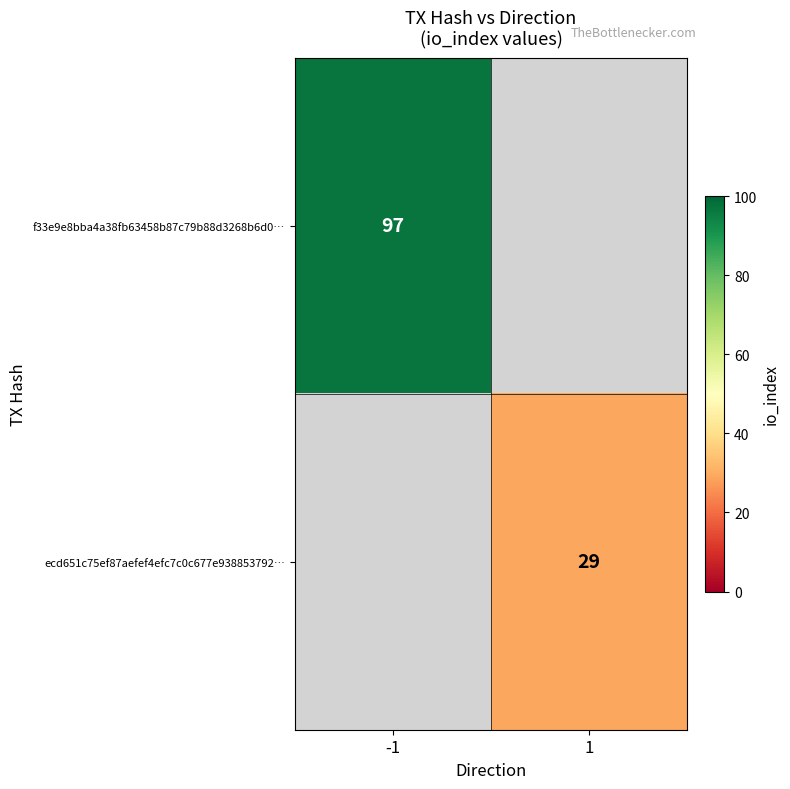

Is it true that ecd651c75ef87aefef4efc7c0c677e938853792… equals 29 at 1?

True